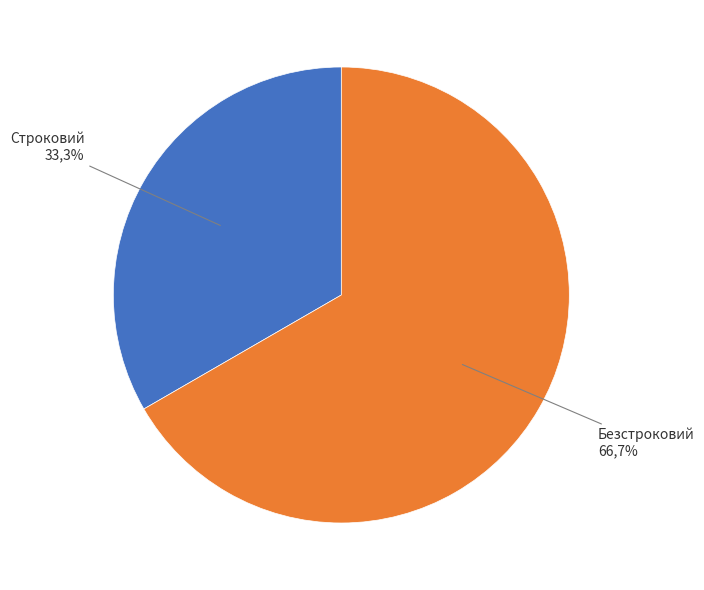

True or false: Строковий accounts for 33% of the total.

True